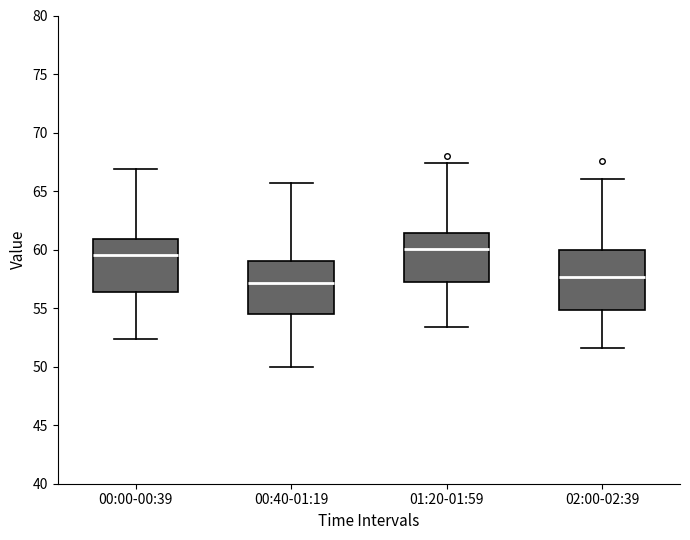

Reading left to right, read every box against the y-axis: the position of its median line, the range the box covers, and the ends of its whiskers. The values are not printed on the chart, so give them approximately, as read against the axis.

00:00-00:39: median 59.5, box 56.5 to 61.0, whiskers 52.5 to 67.0
00:40-01:19: median 57.0, box 54.5 to 59.0, whiskers 50.0 to 65.5
01:20-01:59: median 60.0, box 57.5 to 61.5, whiskers 53.5 to 67.5
02:00-02:39: median 57.5, box 55.0 to 60.0, whiskers 51.5 to 66.0